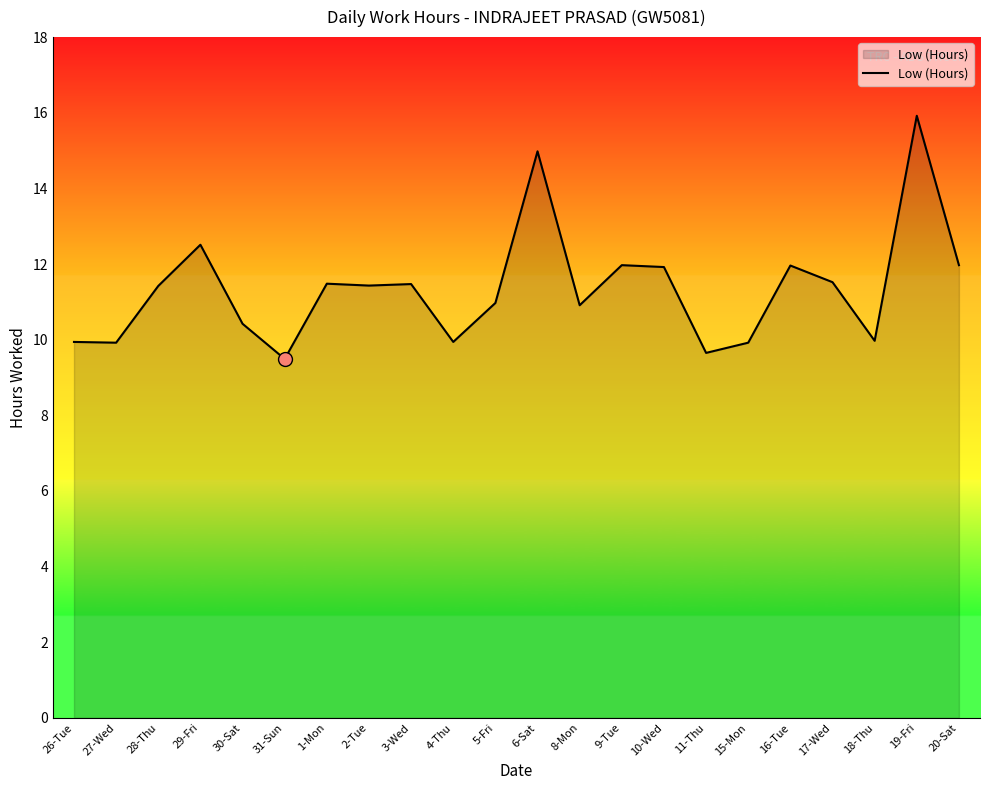

What is the difference between the maximum and minimum values?

6.4